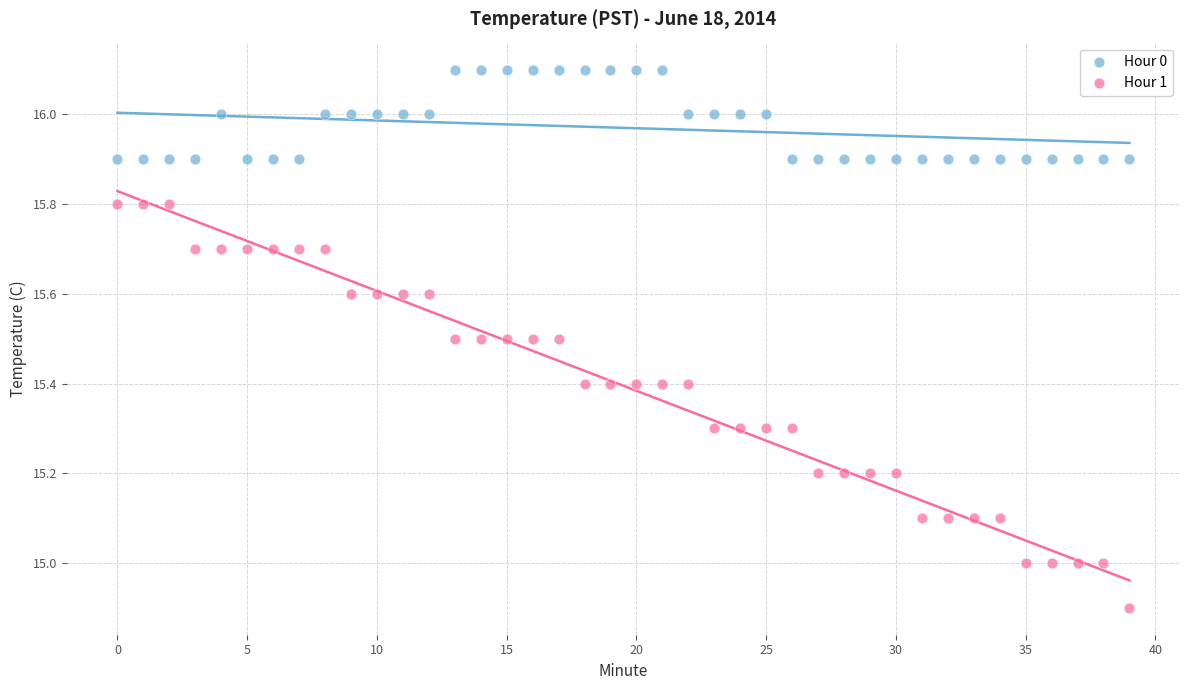

Across all data points, what is the range of Y values (max minus min)?

1.2